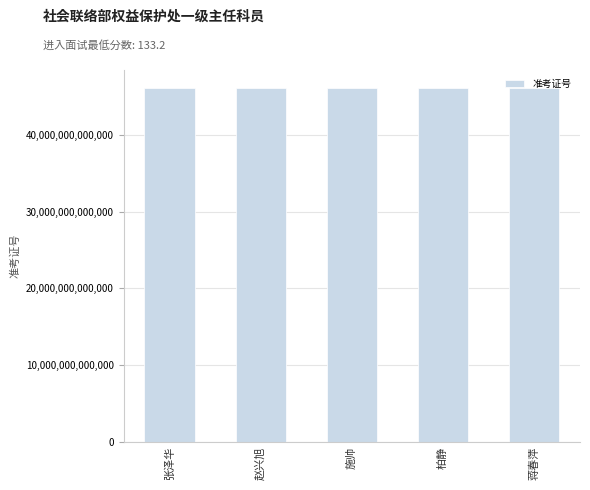

The value at 赵兴旭 is 46137030101306. True or false?

True